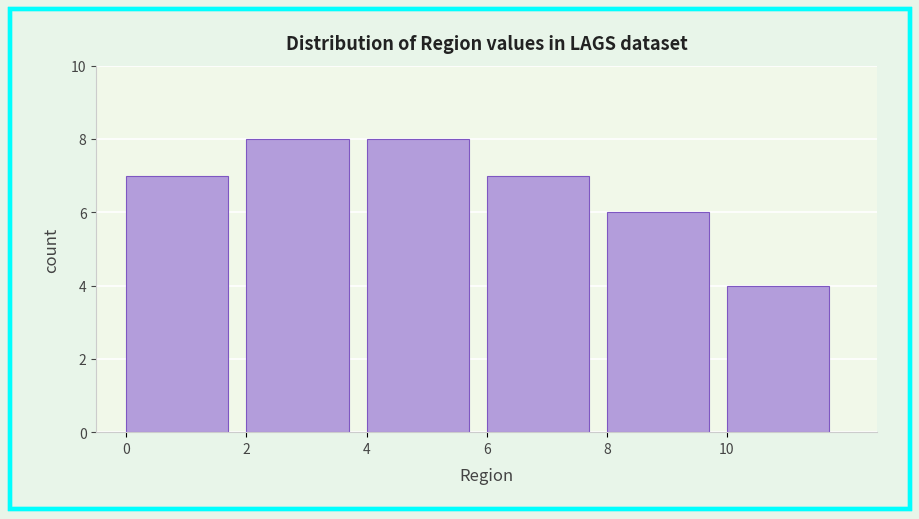

How tall is the bar that spans 10 to 12 on the x-axis? The values are not printed on the chart, so give them approximately, as read against the axis.

4